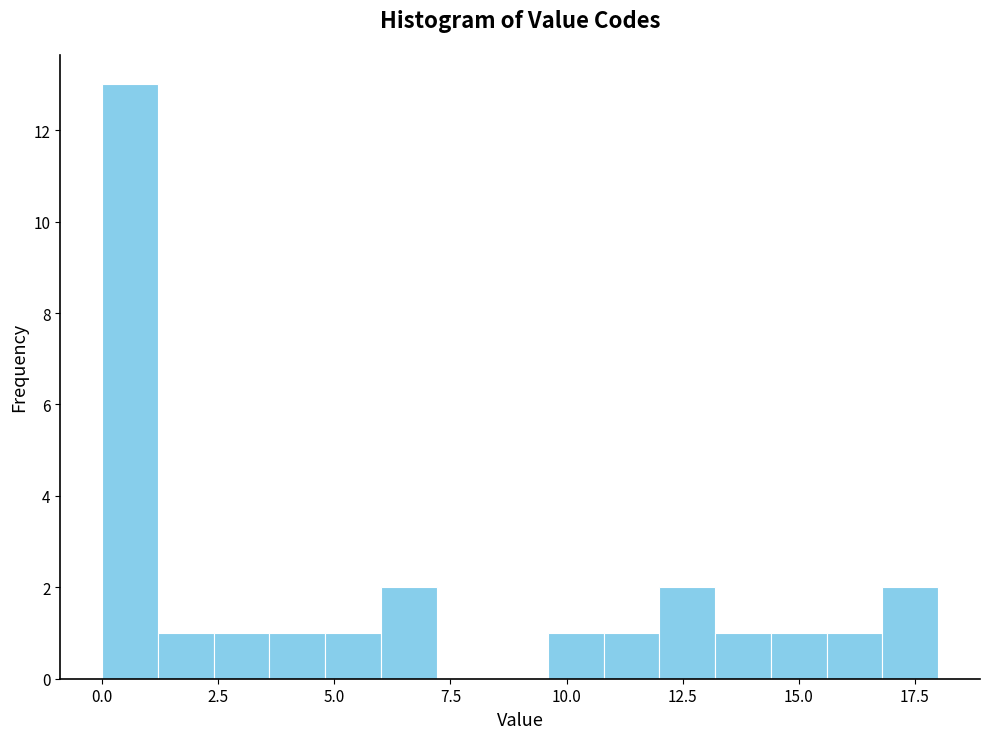

Read against the x-axis, roughly where is the centre of the tallest bar?

0.5